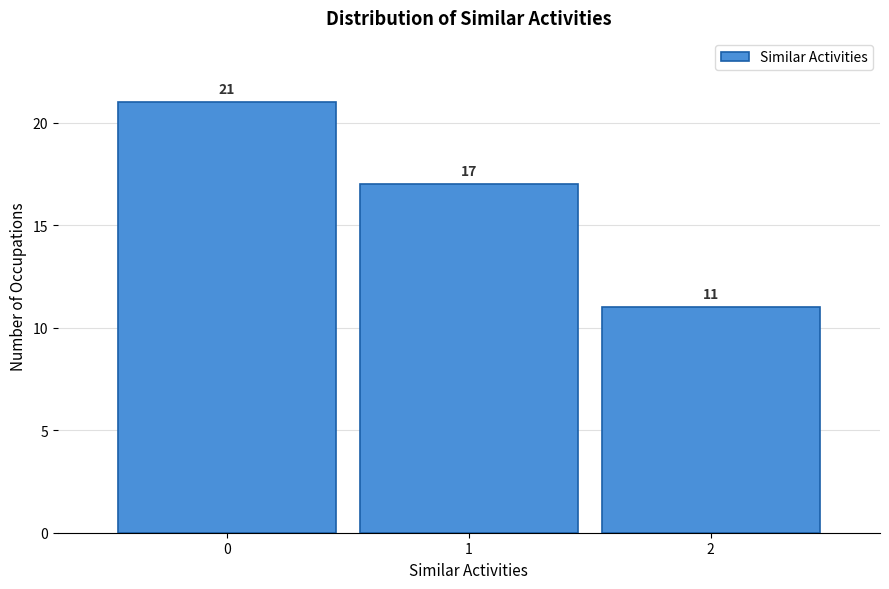

Reading left to right, transcribe all the data shown in this chart.

21	17	11